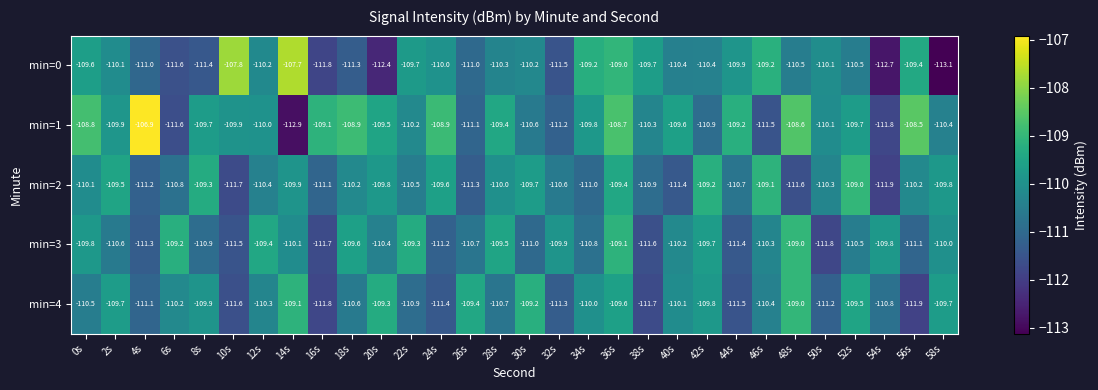

How many values in the min=0 series are below -110?

19